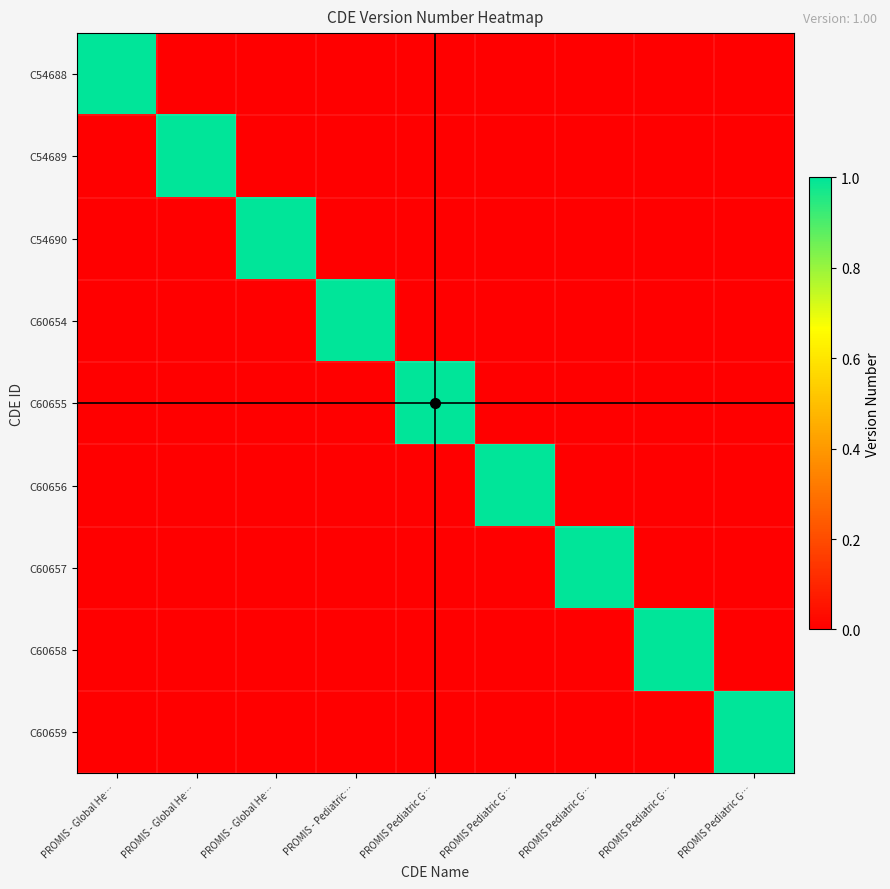

Which series has the widest spread of values?

C54688